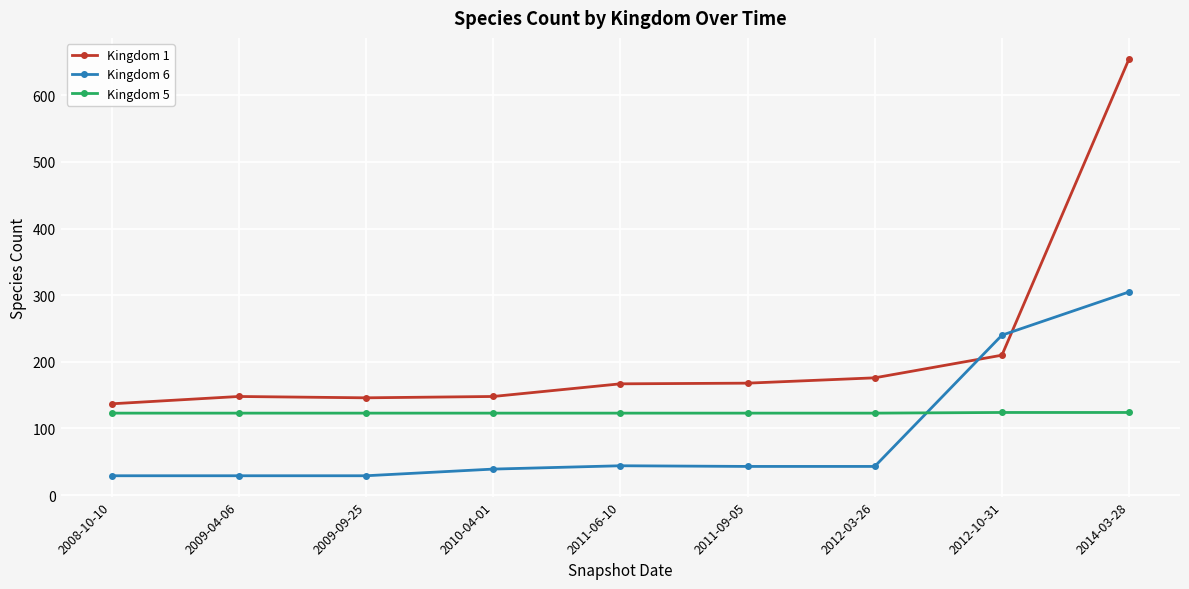

Which series has the largest range (max minus min)?

Kingdom 1